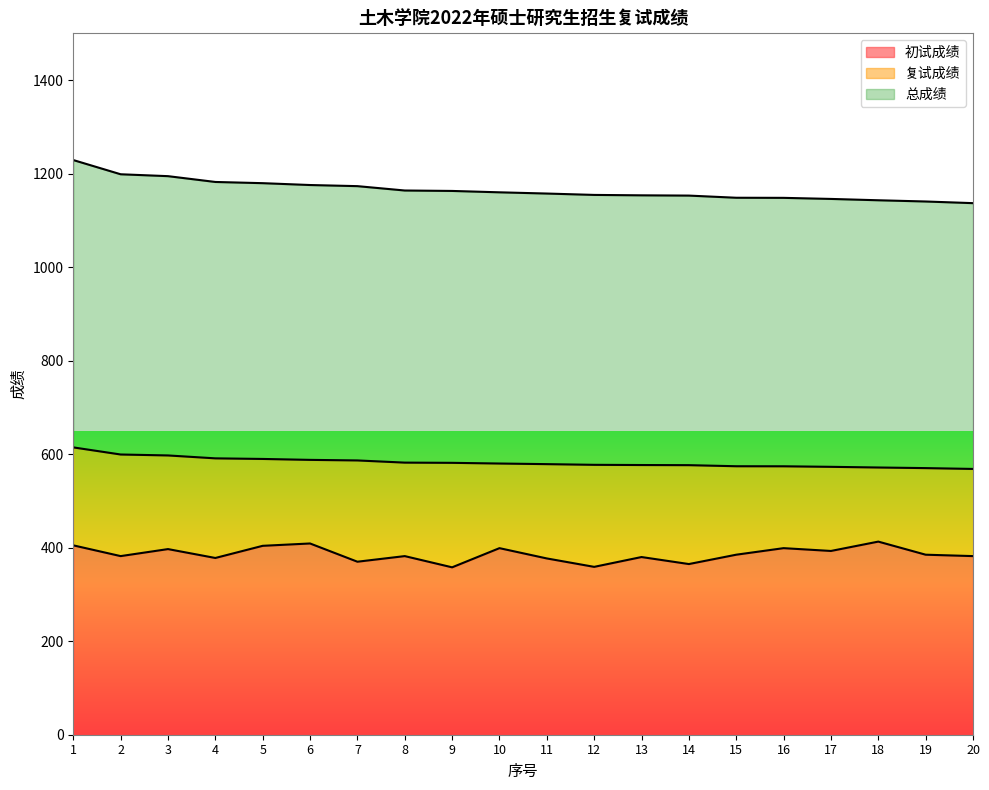

True or false: 总成绩 has a value of 591.1 at 4.

True